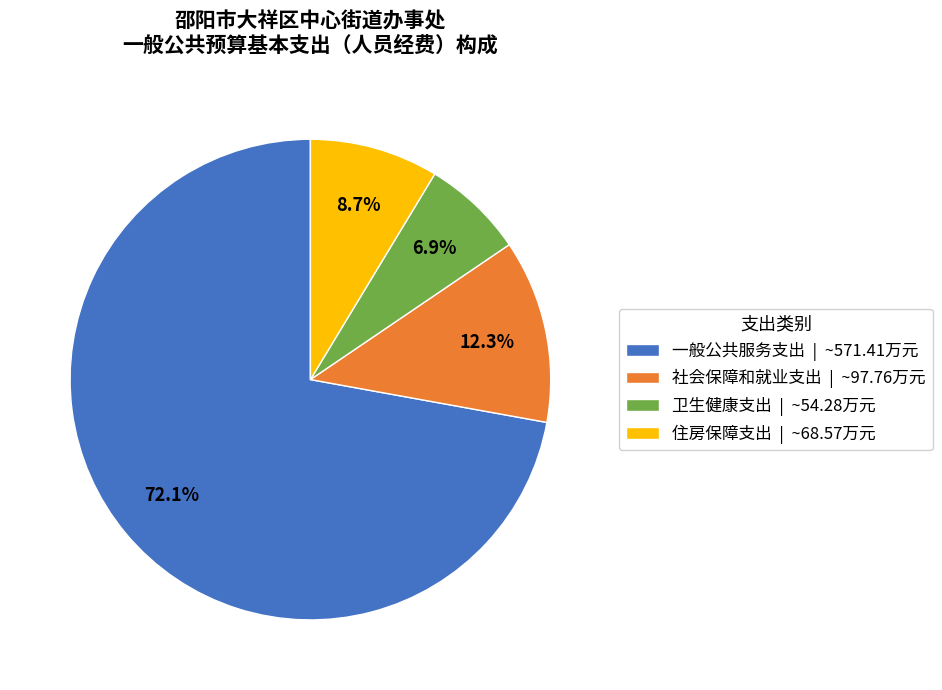

To the nearest percent, what is the difference between the largest and smallest slice percentages?

65%